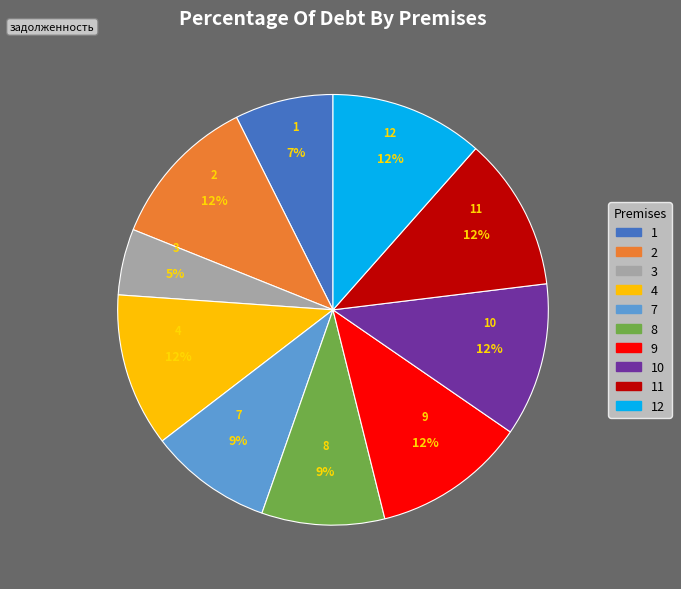

To the nearest percent, what is the difference between the largest and smallest slice percentages?

7%